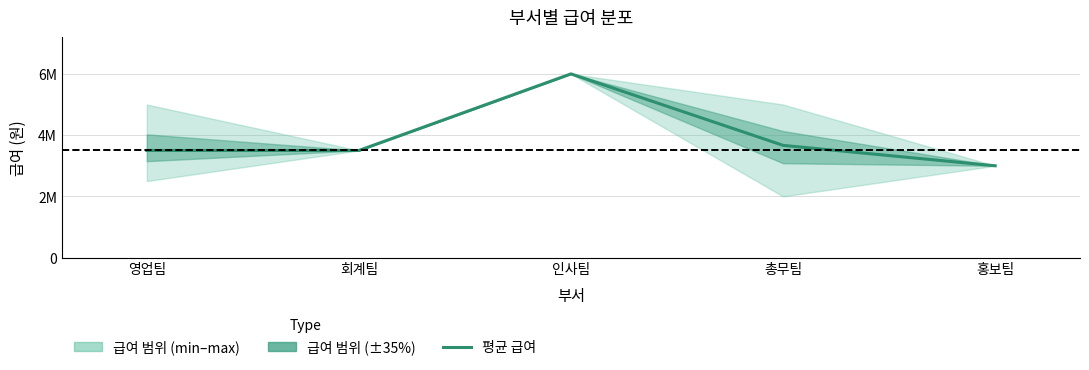

What is the label of the 4th point from the left?

총무팀